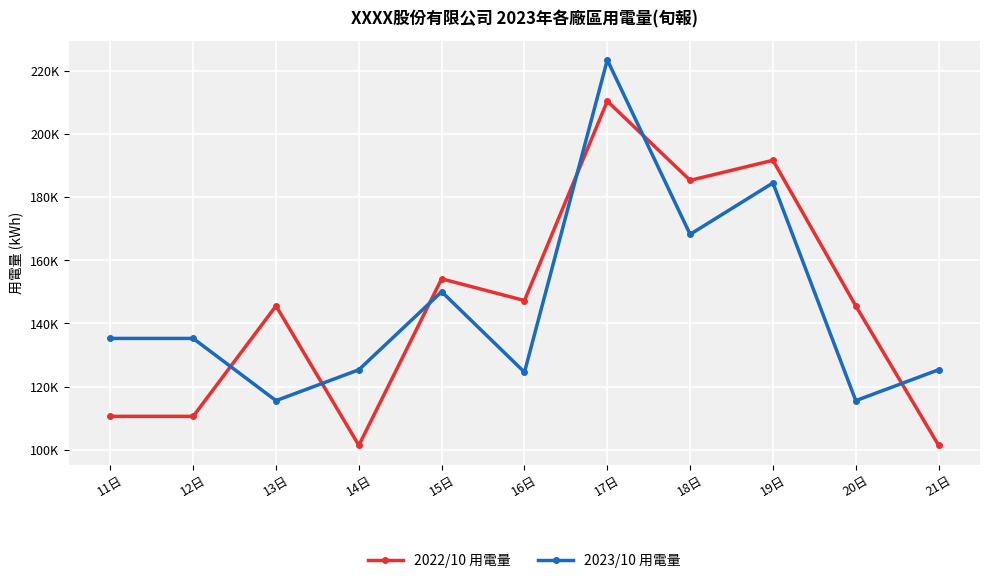

What are all the series names shown in the legend?

2022/10 用電量, 2023/10 用電量